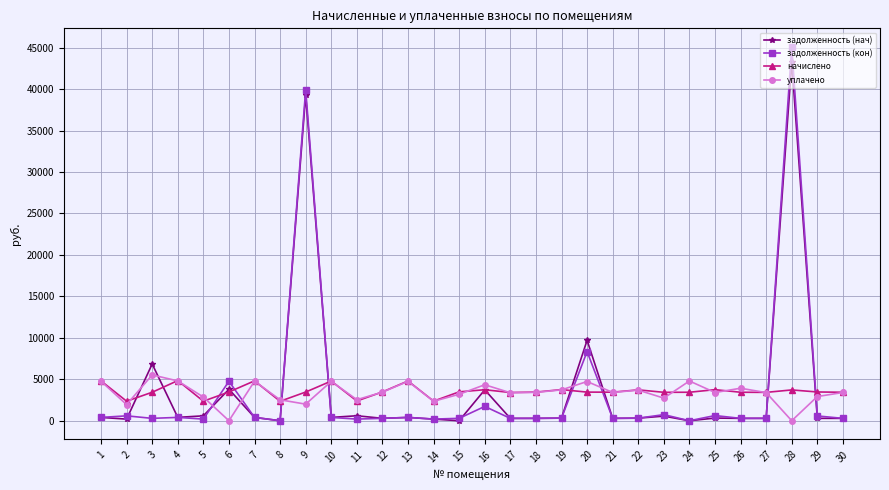

Is the value of начислено at 22 greater than the value of задолженность (кон) at 8?

Yes